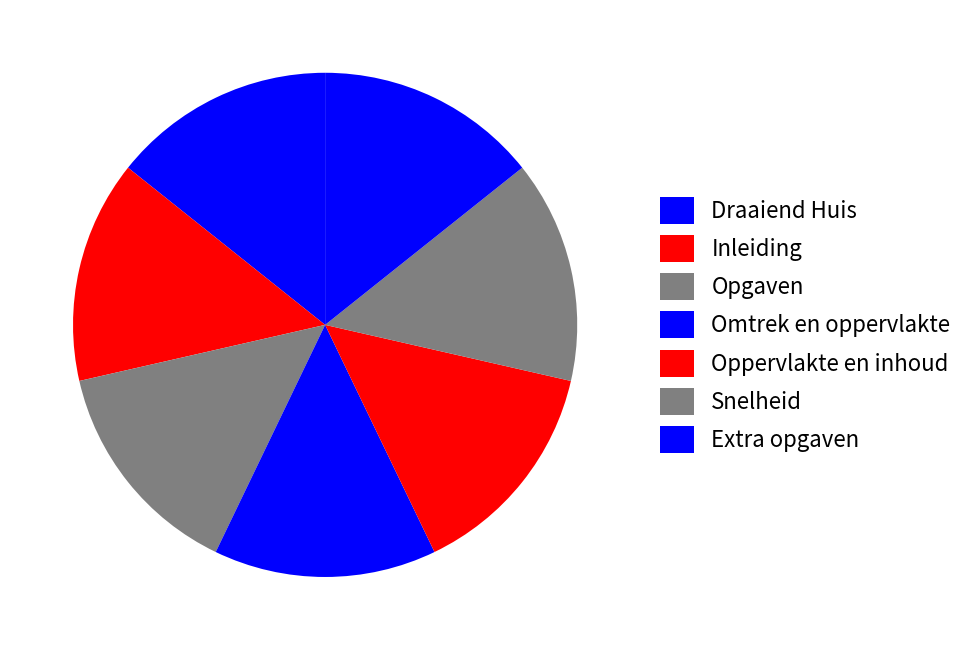

What percentage is the Extra opgaven slice, to the nearest percent?

14%